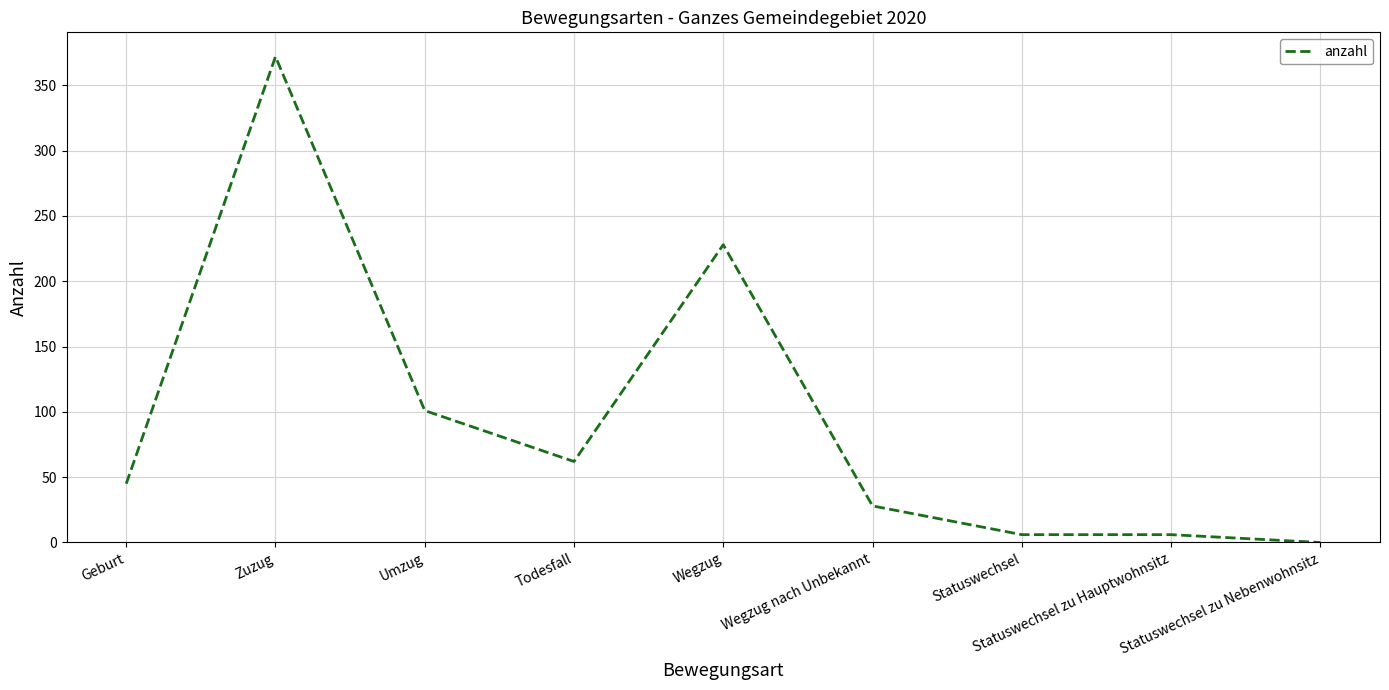

What is the change in value from Zuzug to Wegzug?

-144